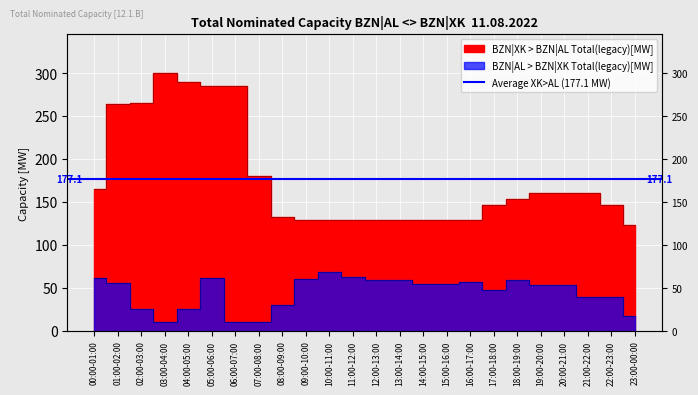

How many categories are shown in the chart?

24